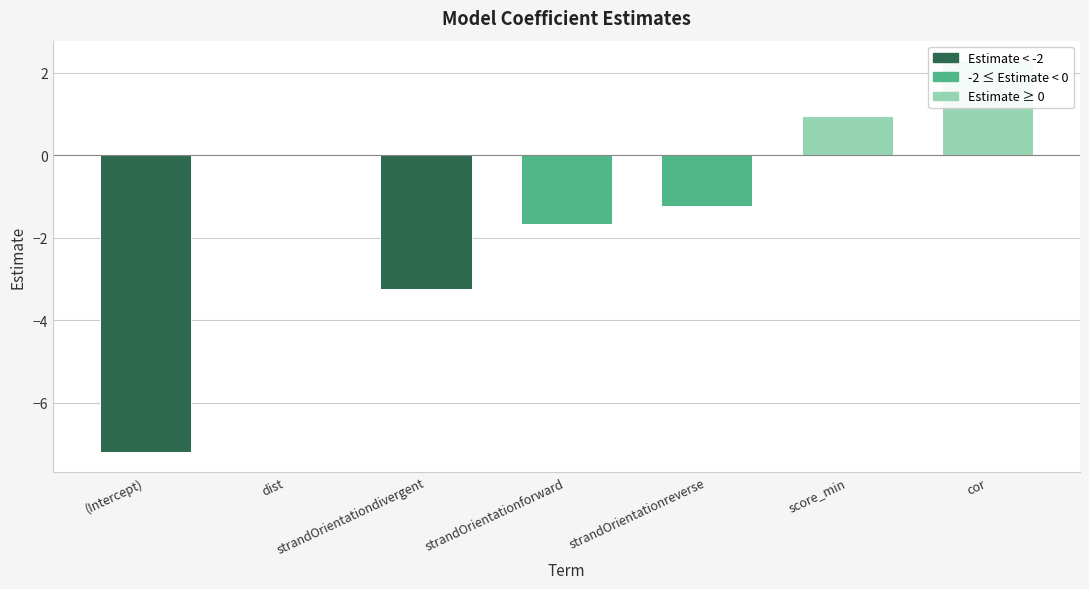

Which category has the lowest value across all series?

(Intercept)